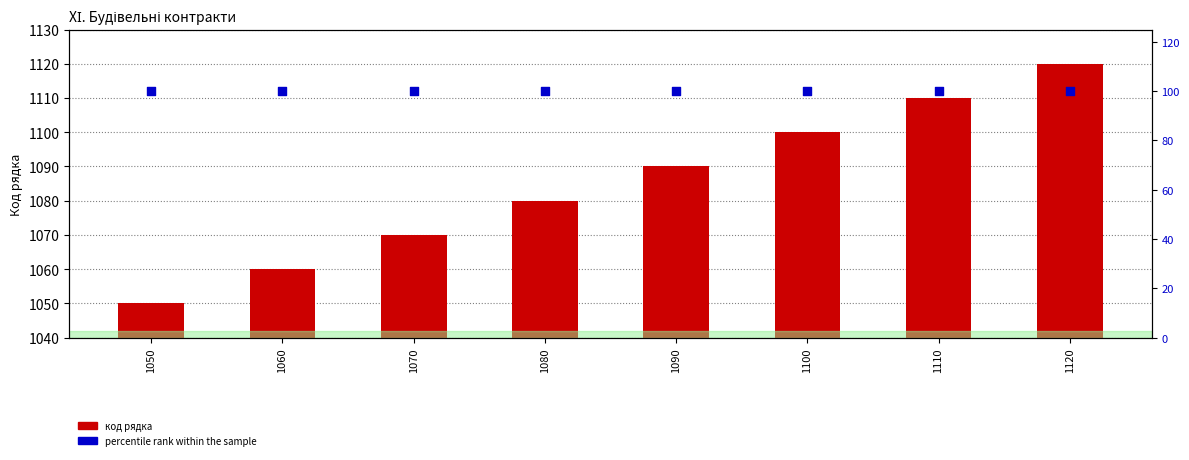

Which series has the largest Y range (max minus min)?

код рядка